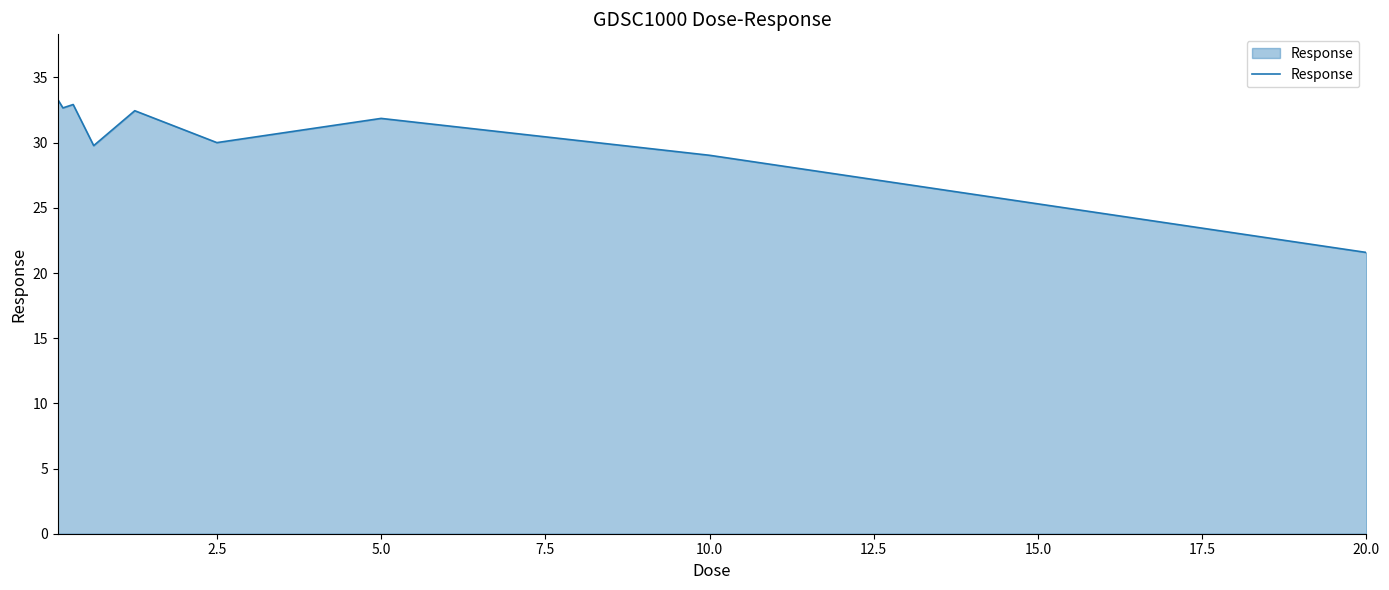

What is the difference between the maximum and minimum values?

11.7